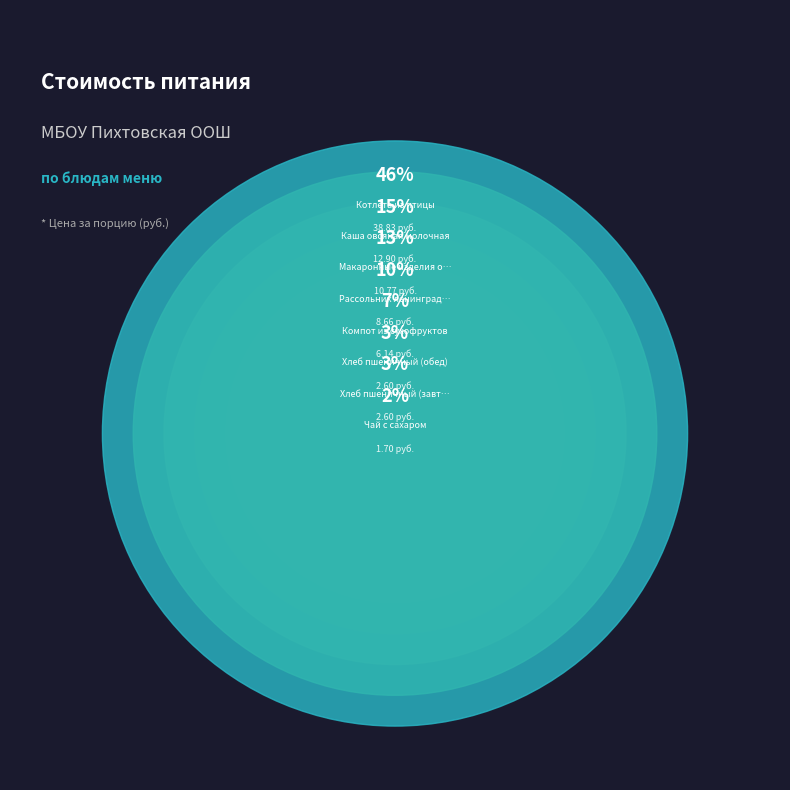

How many segments does this pie chart have?

8